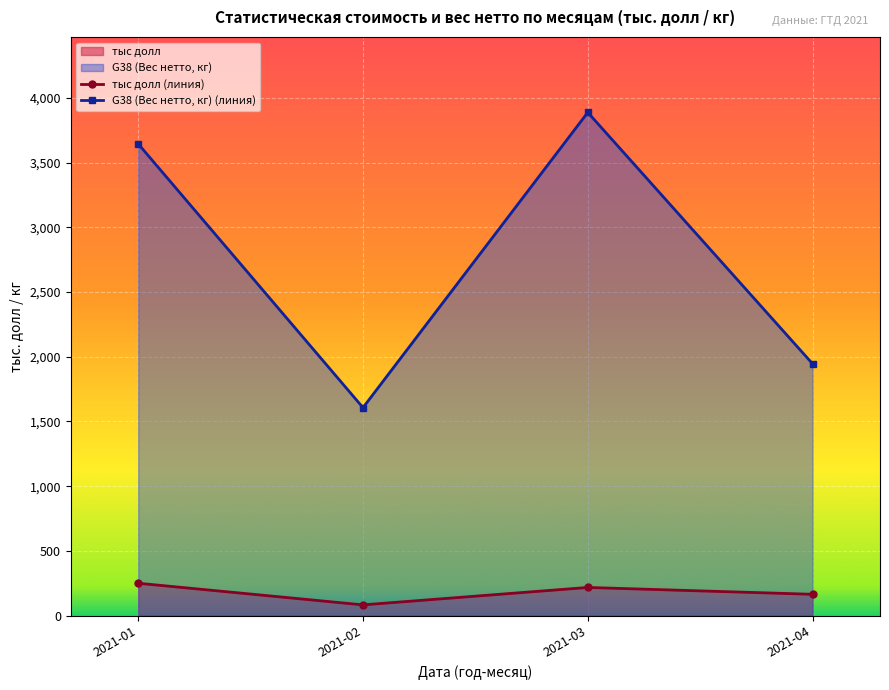

Is it true that тыс долл (линия) equals 58.9 at 2021-04?

False